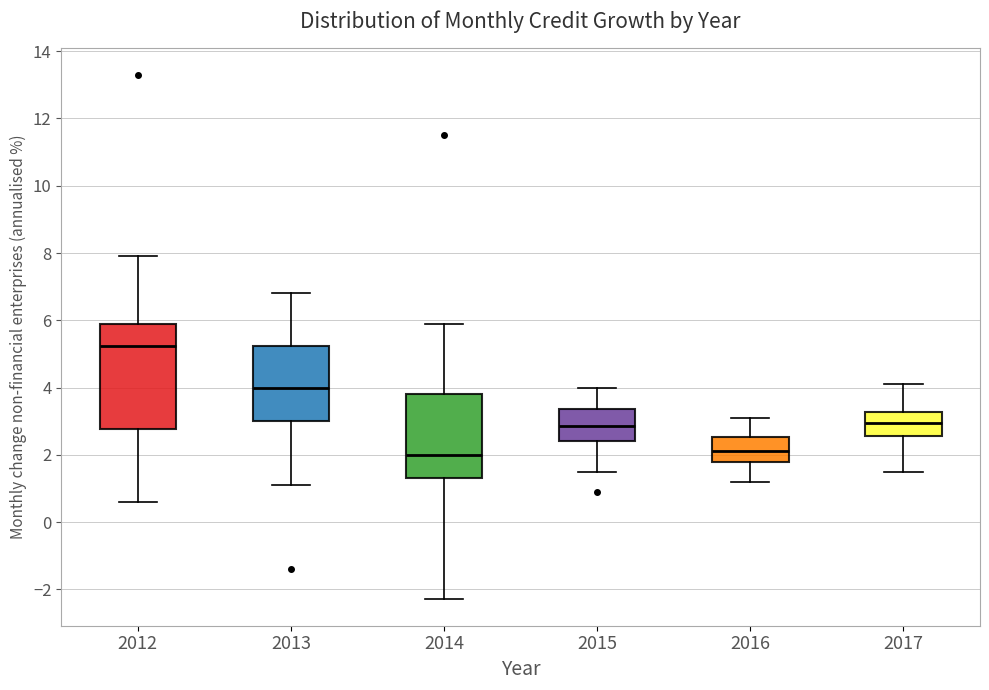

Where does the lower whisker of the box at x = 2014 end on the y-axis? The values are not printed on the chart, so give them approximately, as read against the axis.

-2.2